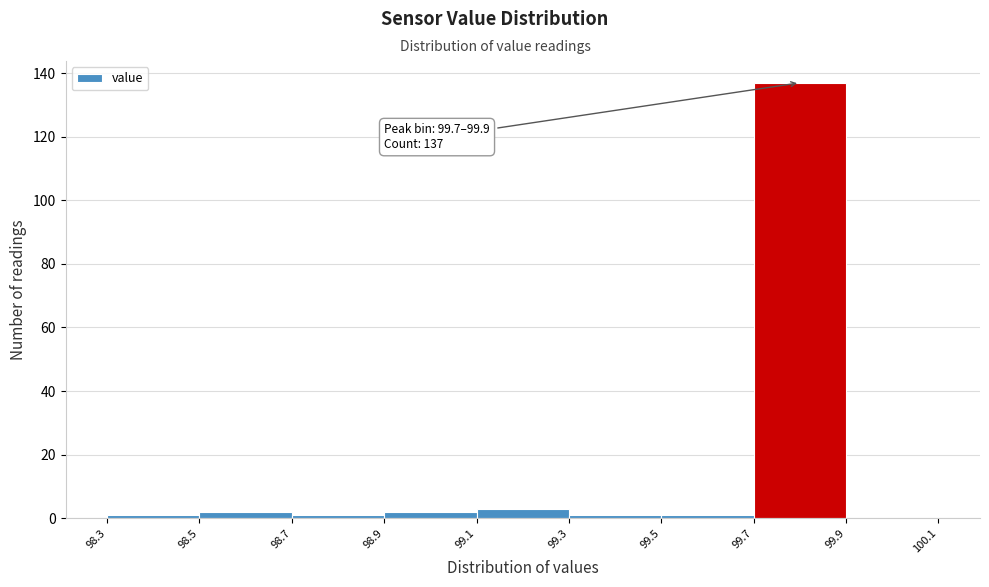

Which range on the x-axis has the tallest bar?

99.7 to 99.9